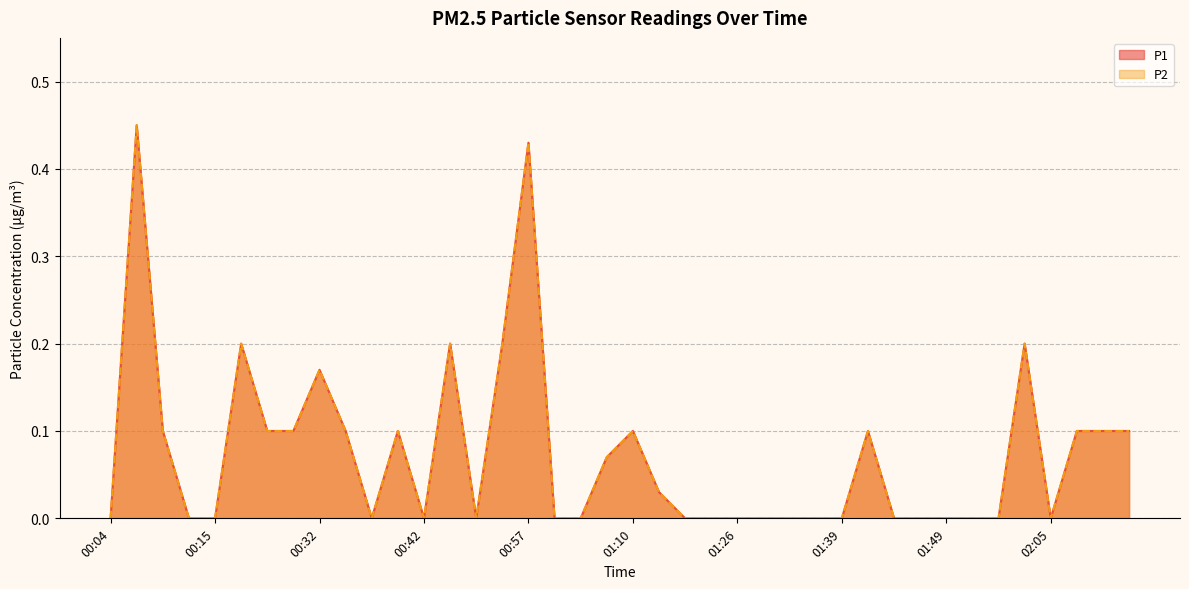

In P2, how many points are lower than both neighbors (excluding endpoints)?

4